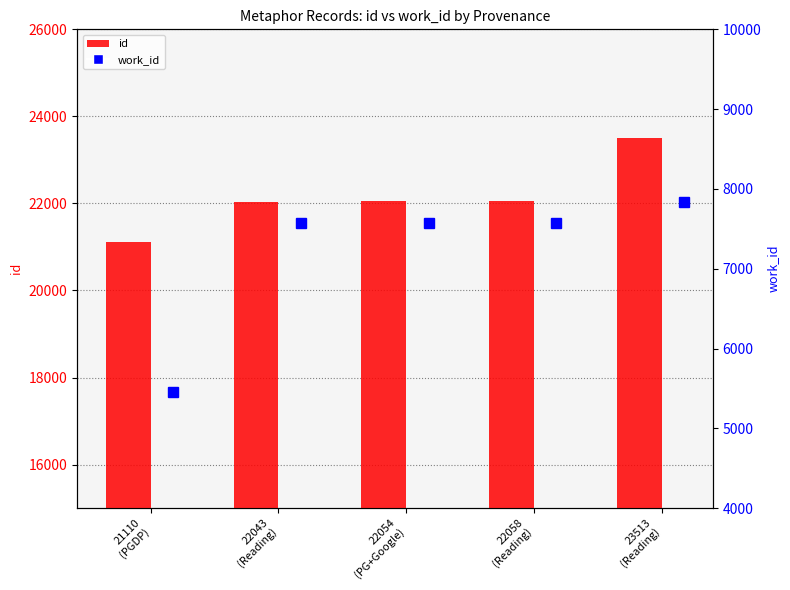

What is the spread (max minus min) of values at 21110
(PGDP)?

15658